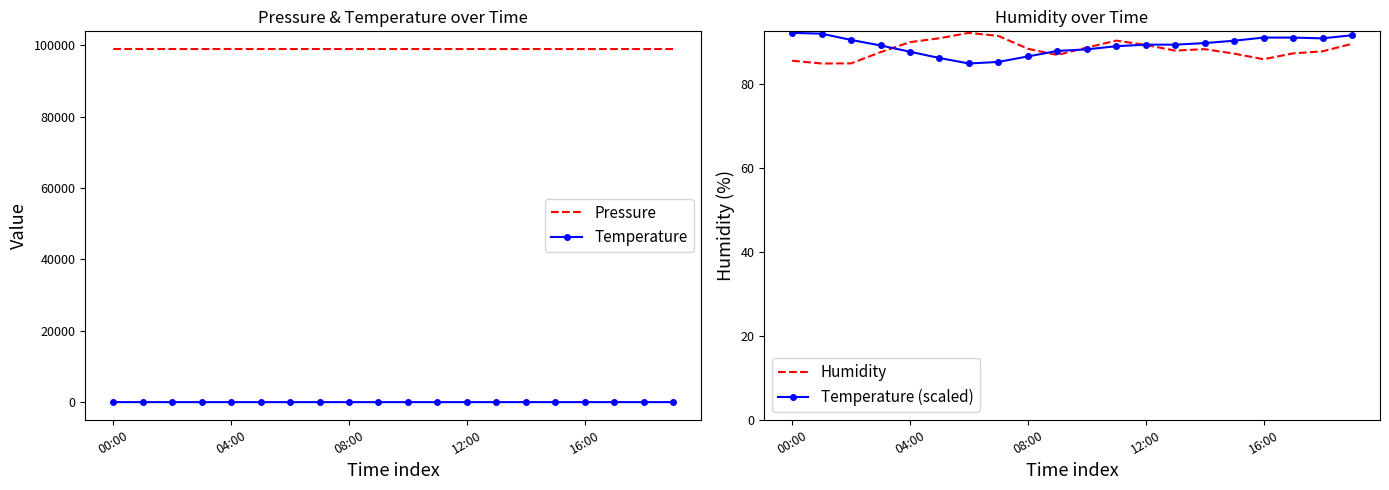

What is the minimum value for Pressure?

98944.0